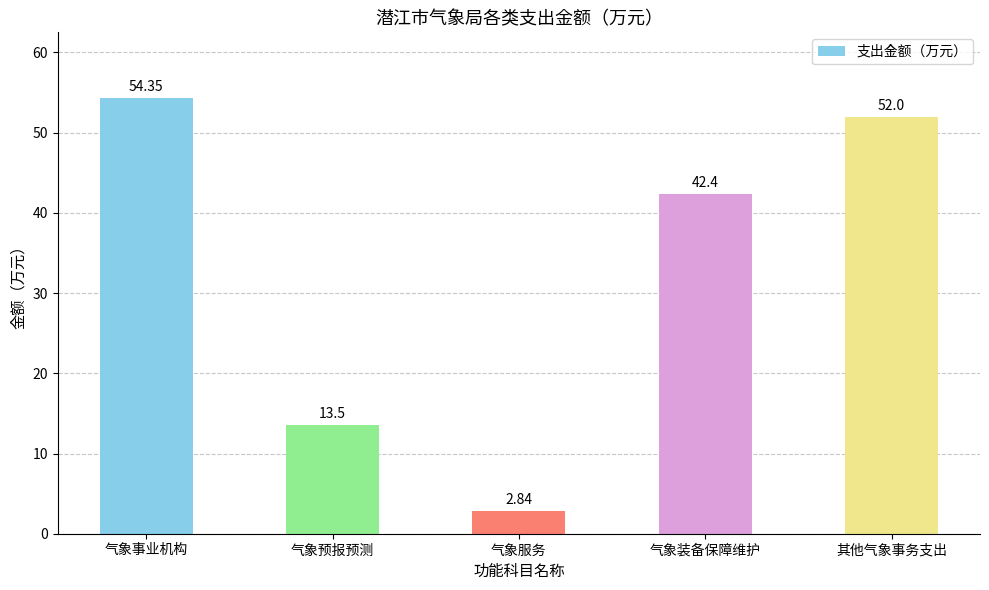

Which category has the lowest value across all series?

气象服务